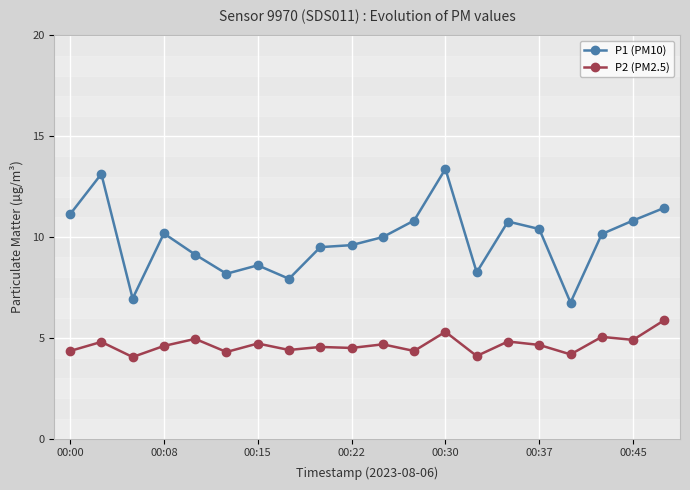

At how many categories does at least one series exceed 4?

20